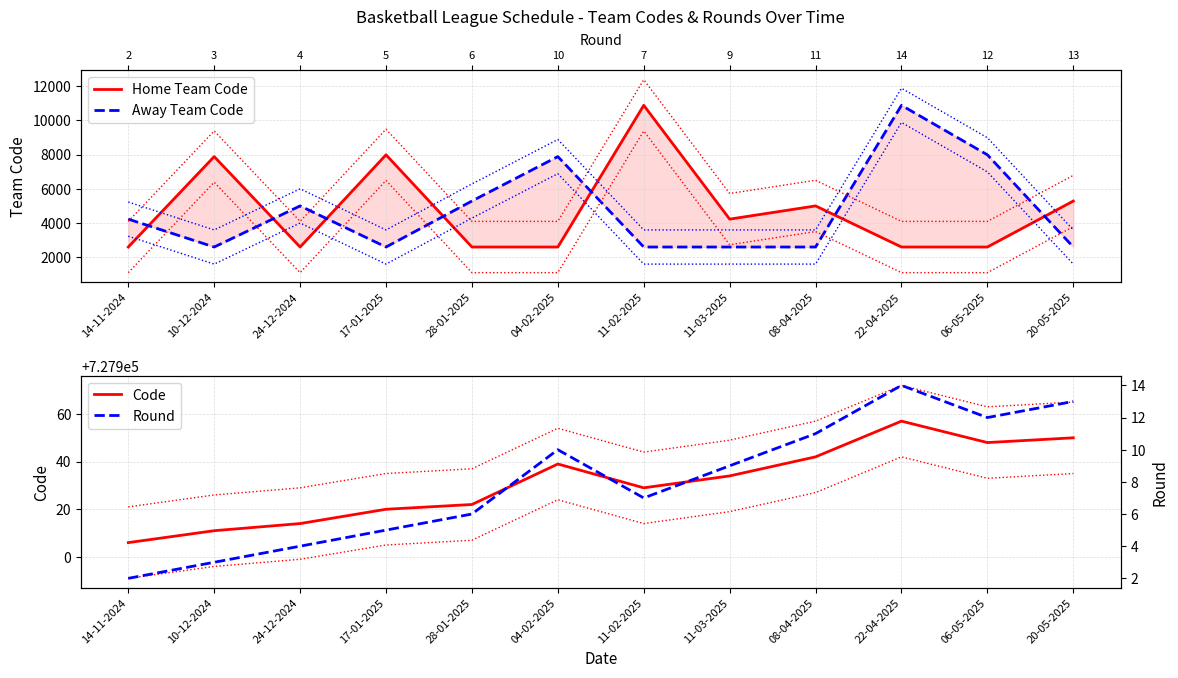

What value does the Home Team Code series have at 06-05-2025?

2590